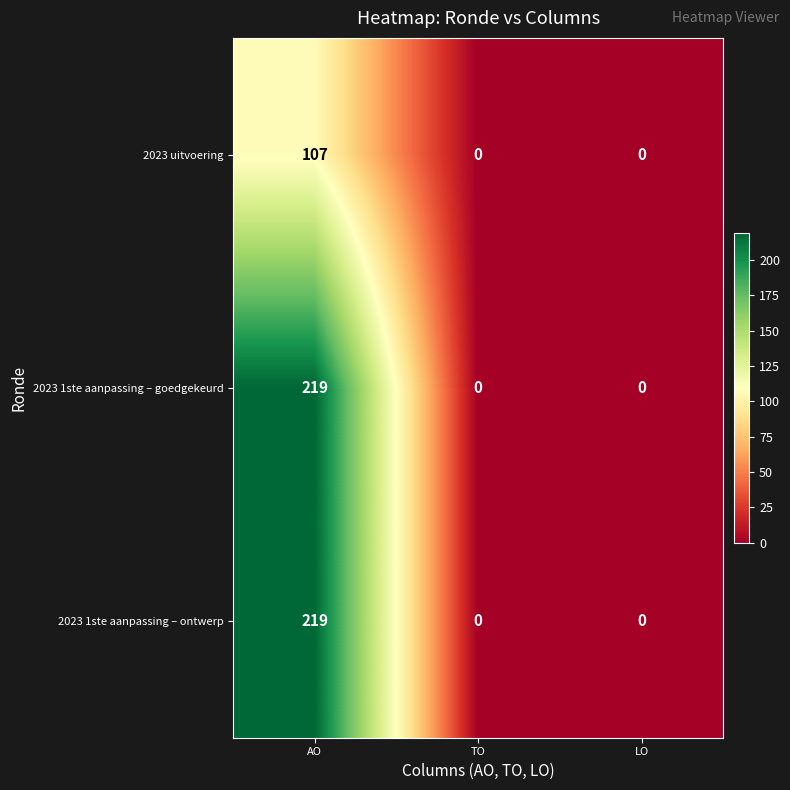

Is the value of 2023 1ste aanpassing – ontwerp at TO greater than the value of 2023 uitvoering at AO?

No